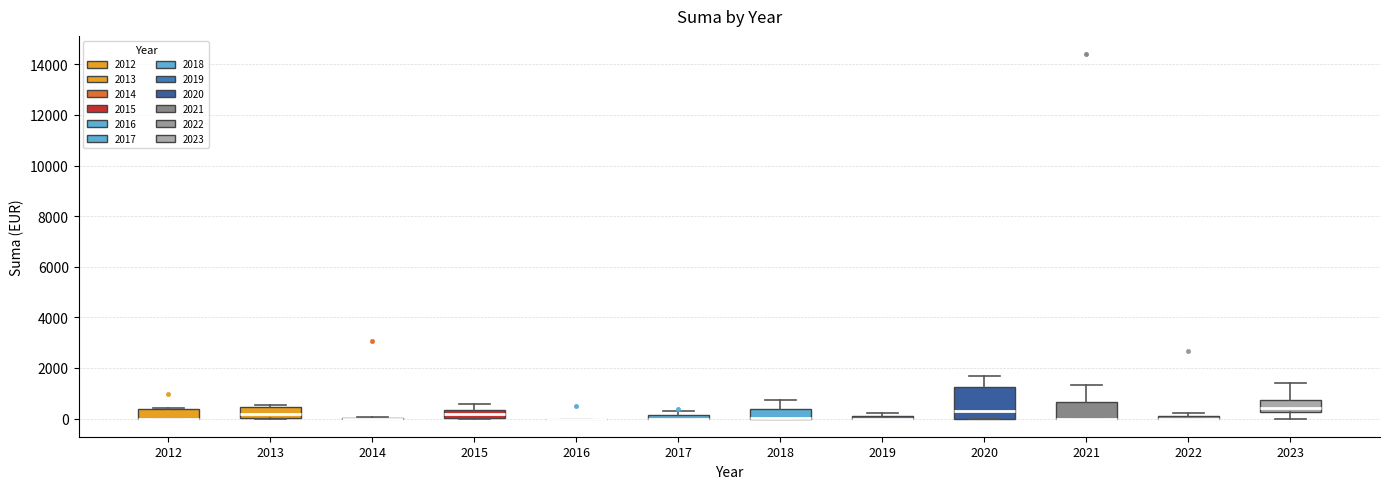

Where is the upper edge of the box at x = 2021 on the y-axis? The values are not printed on the chart, so give them approximately, as read against the axis.

600